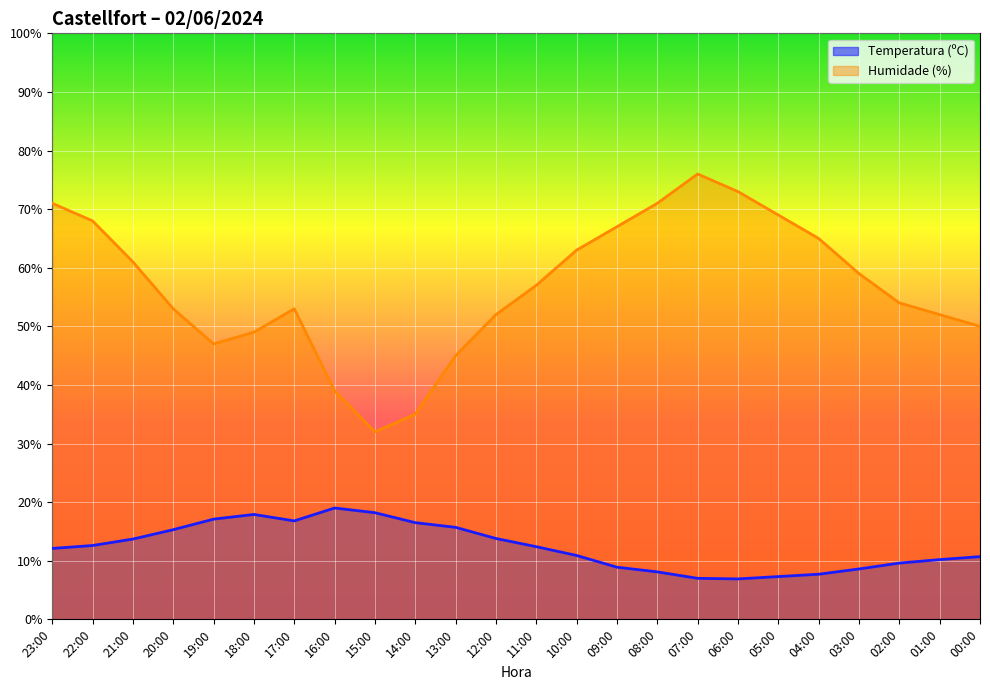

Between 12:00 and 07:00, which series saw the biggest shift?

Humidade (%)